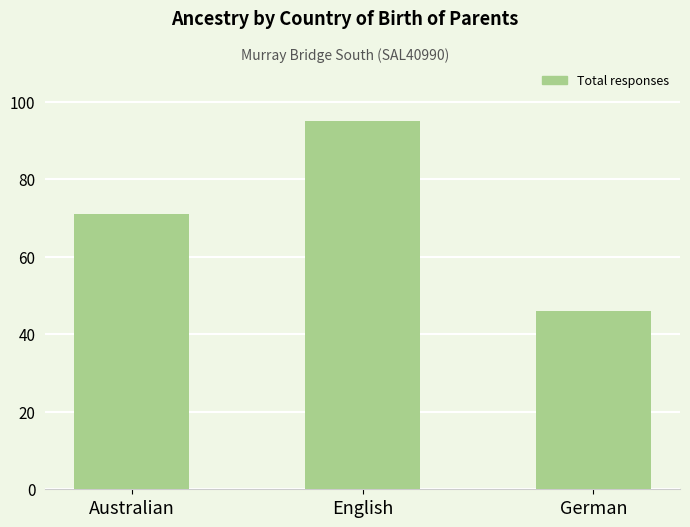

At which label is the value closest to 70?

Australian